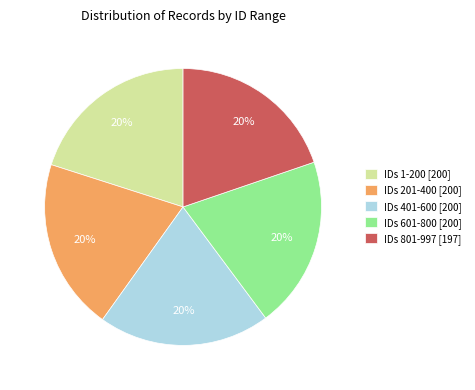

Is it true that IDs 801-997 [197] is 8% of the pie?

False